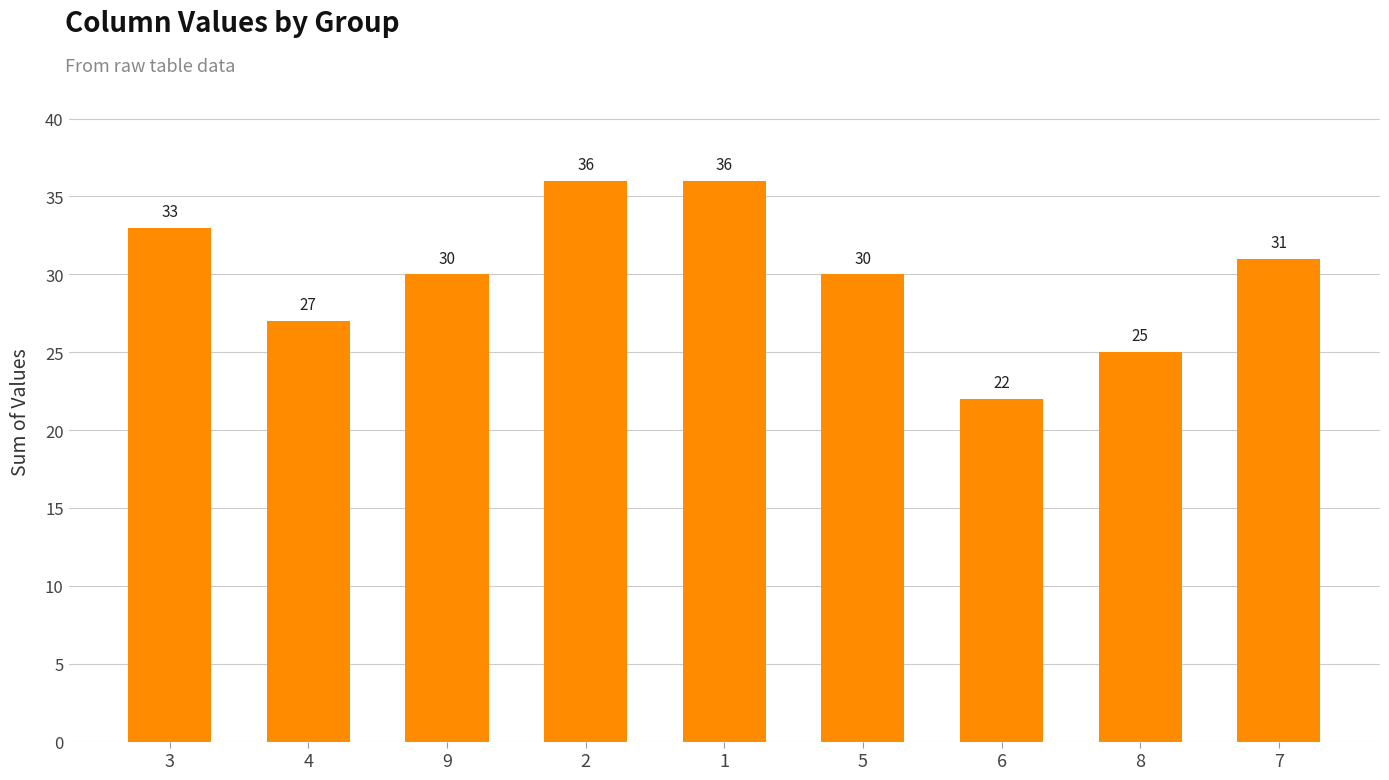

What is the difference between the maximum and minimum values?

14